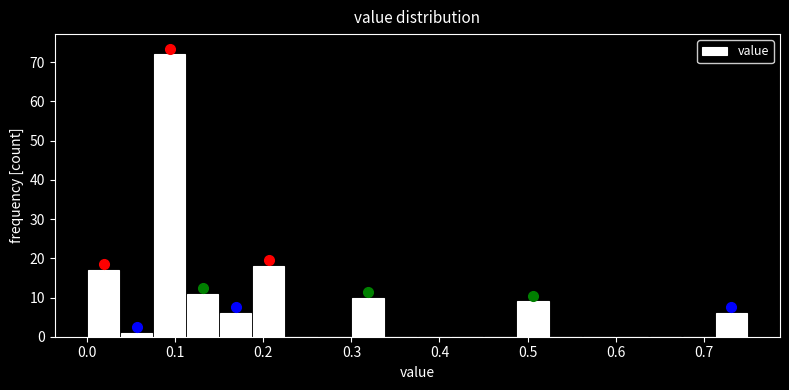

Read against the x-axis, roughly where is the centre of the tallest bar?

0.09